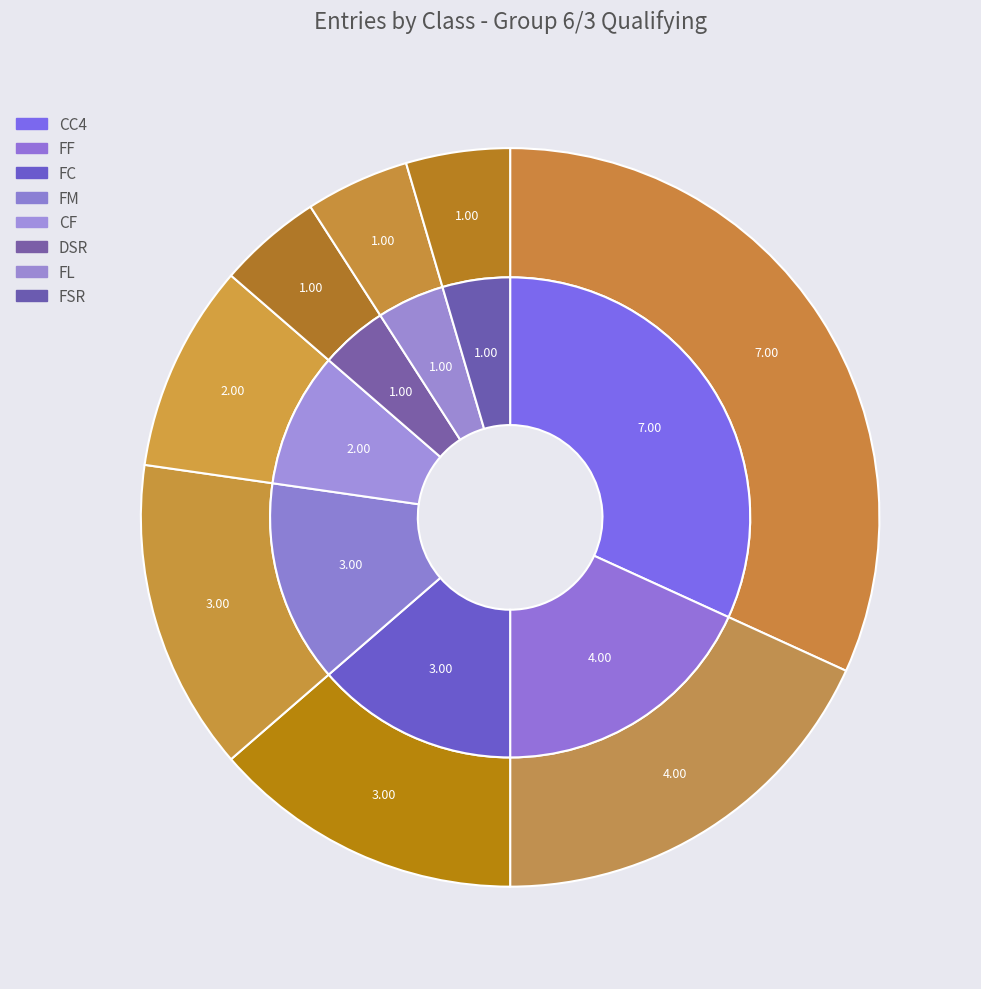

How many slices are in this pie chart?

8